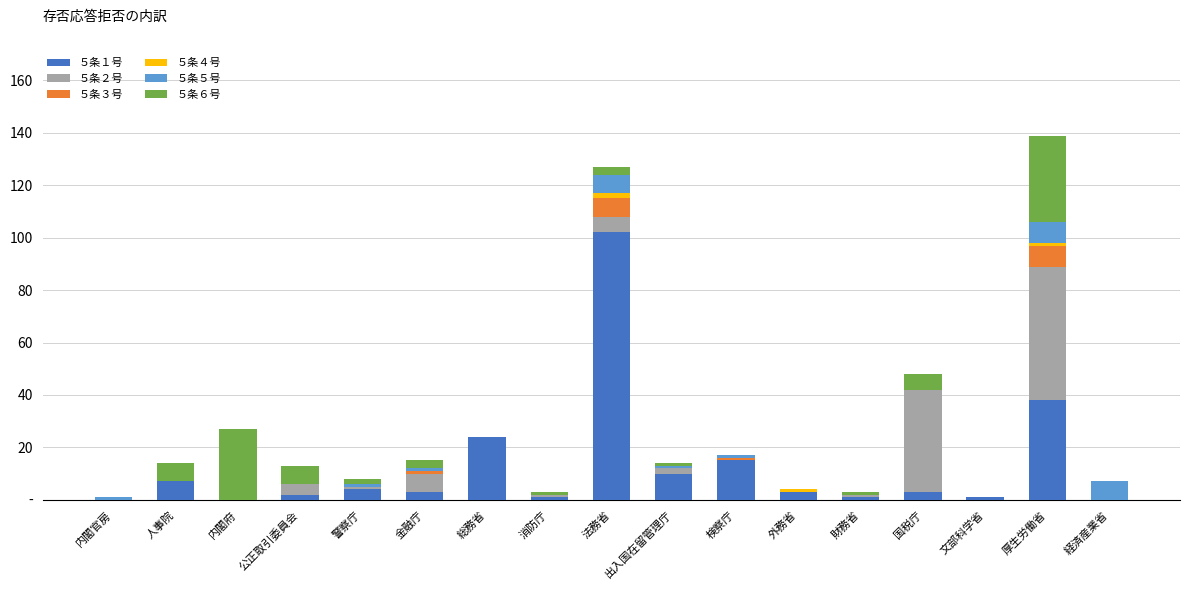

What is the total value across all series at 消防庁?

3